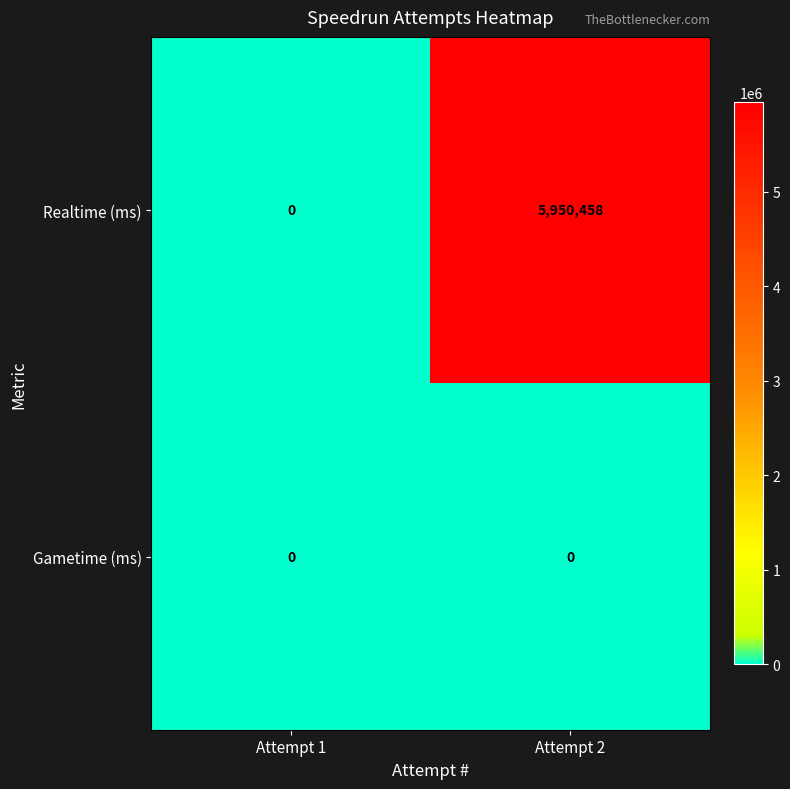

What value does the Realtime (ms) series have at Attempt 2?

5950458